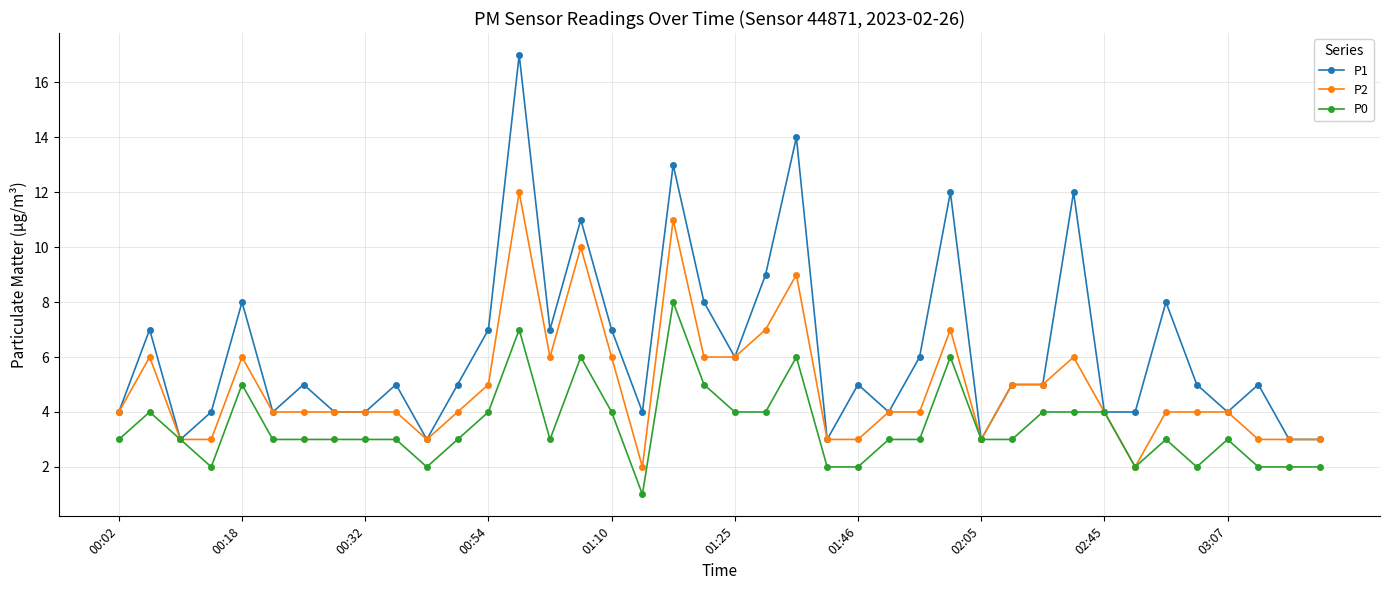

True or false: P1 has more than 2 interior local peaks.

True